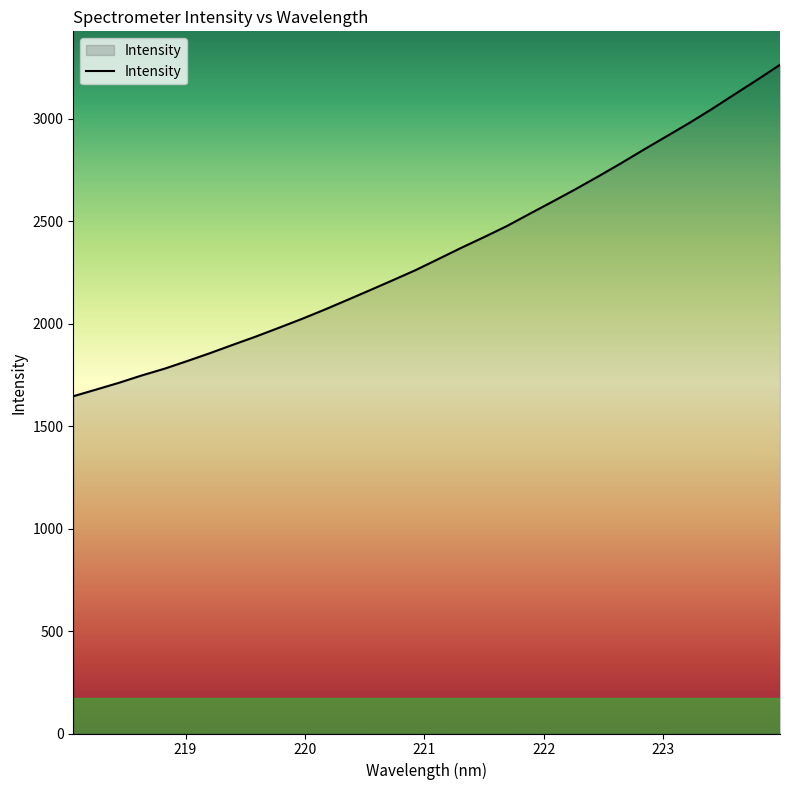

True or false: there are more than 2 points higher than both neighbors.

False